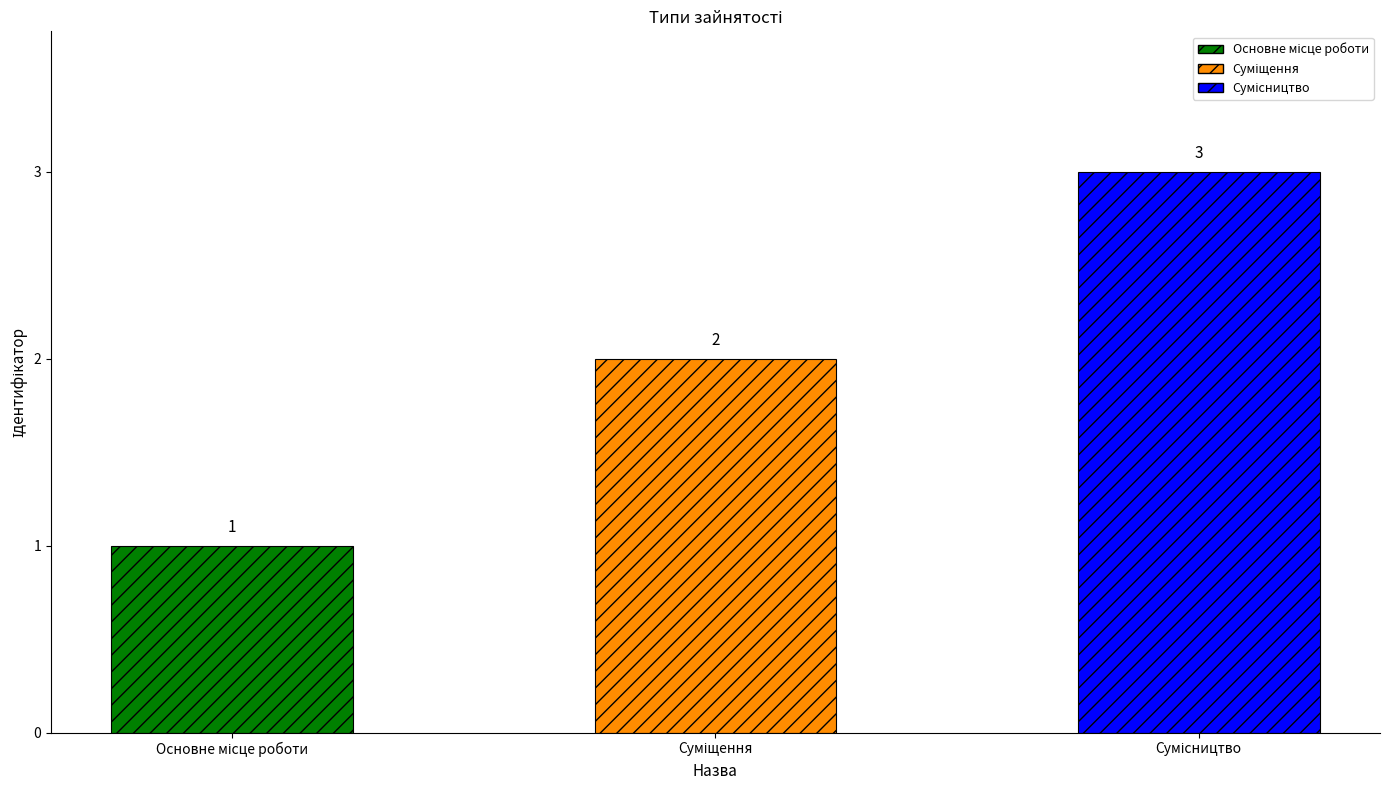

Where is the data nearest to the value 2?

Суміщення